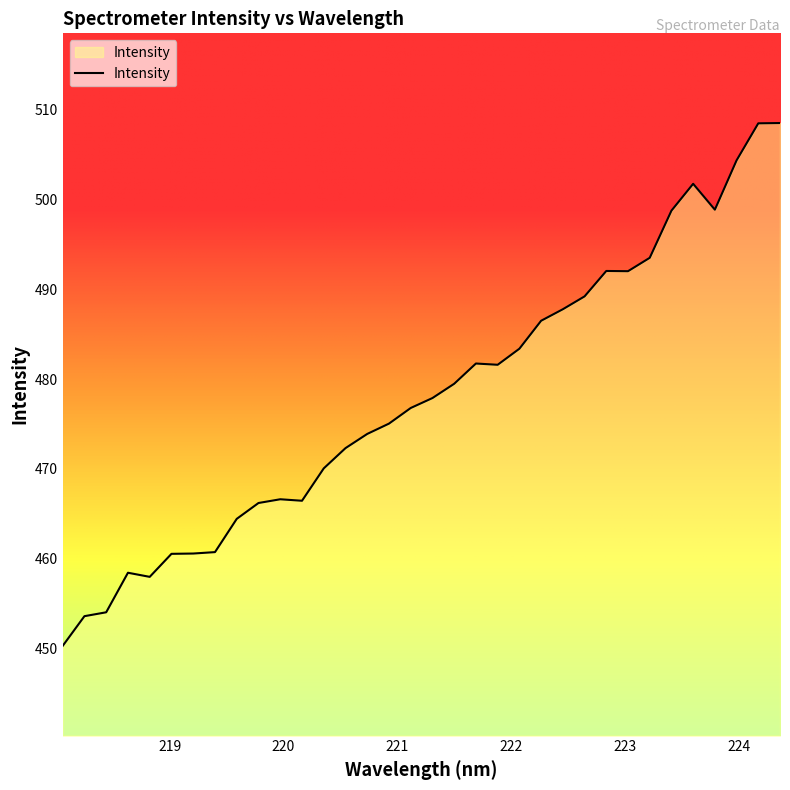

What is the sum of all values?

16253.6